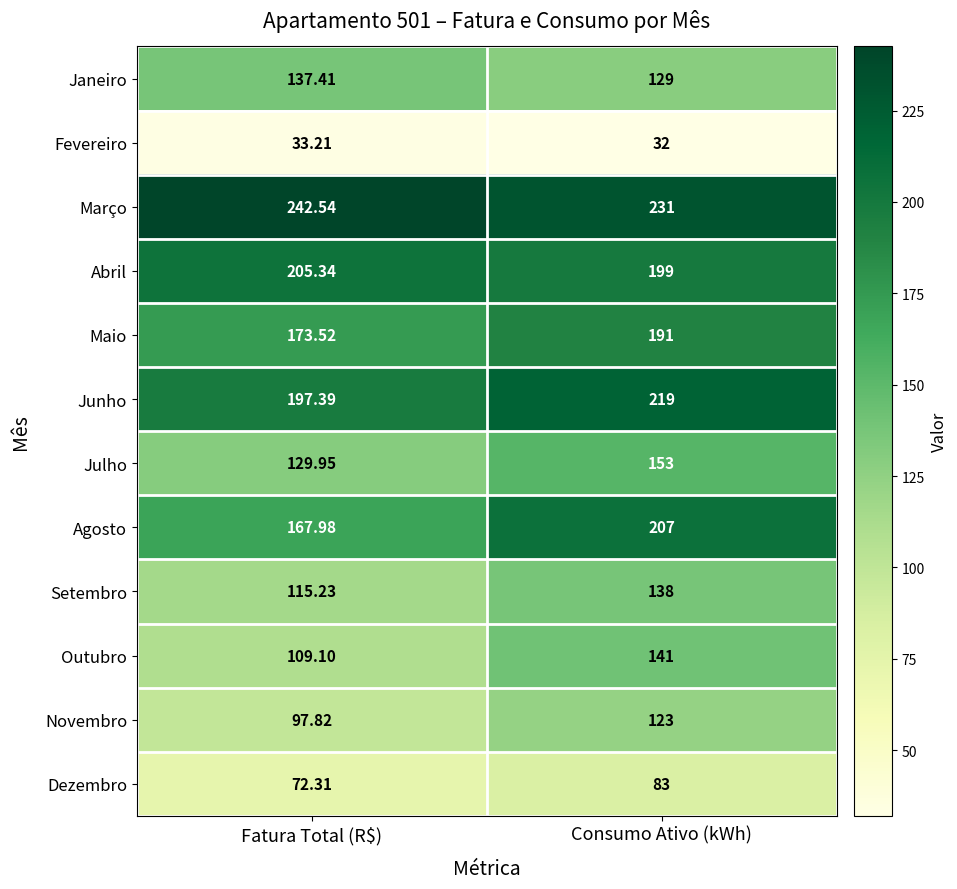

Where is Junho nearest to the value 208?

Fatura Total (R$)